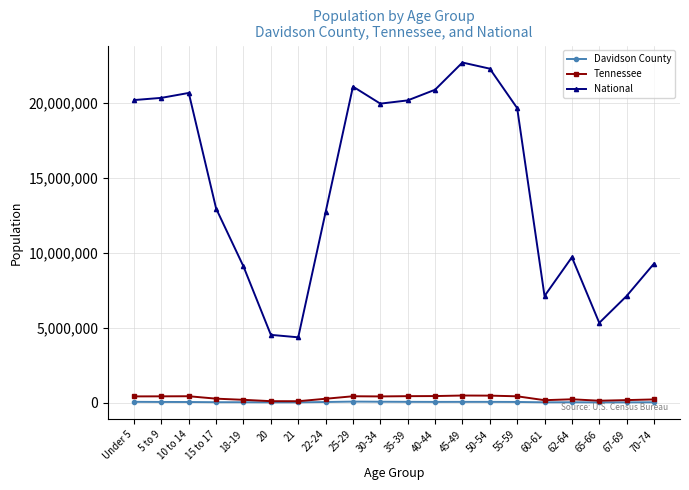

True or false: National and Davidson County intersect in this chart.

False